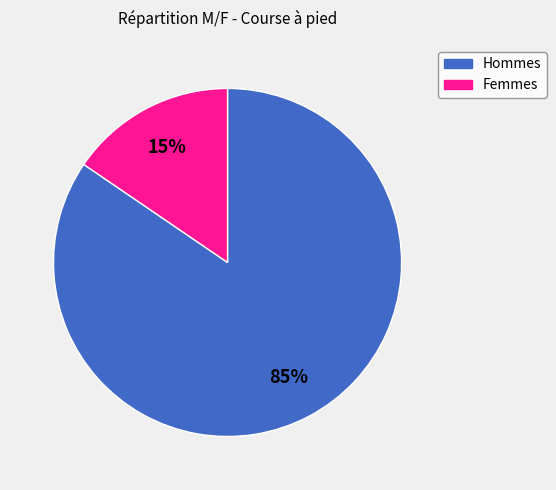

Is there a majority slice in this chart?

Yes